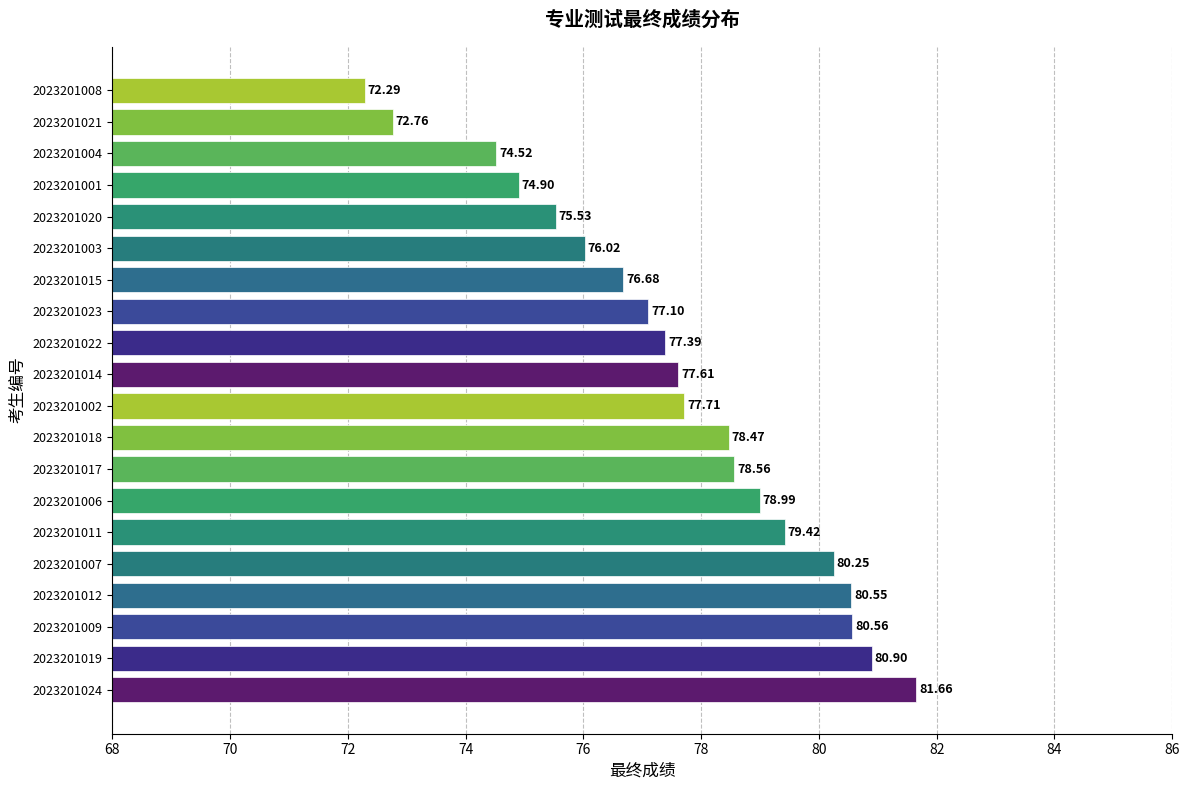

List the labels in order of value, smallest first.

2023201008, 2023201021, 2023201004, 2023201001, 2023201020, 2023201003, 2023201015, 2023201023, 2023201022, 2023201014, 2023201002, 2023201018, 2023201017, 2023201006, 2023201011, 2023201007, 2023201012, 2023201009, 2023201019, 2023201024